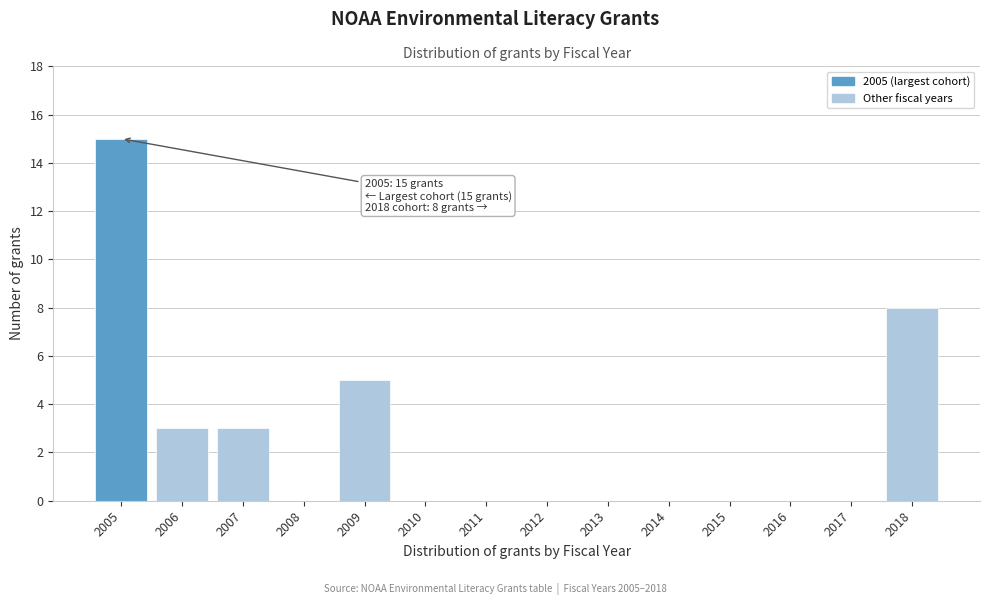

Reading left to right, extract all data points from this chart.

2005=15	2006=3	2007=3	2008=0	2009=5	2010=0	2011=0	2012=0	2013=0	2014=0	2015=0	2016=0	2017=0	2018=8